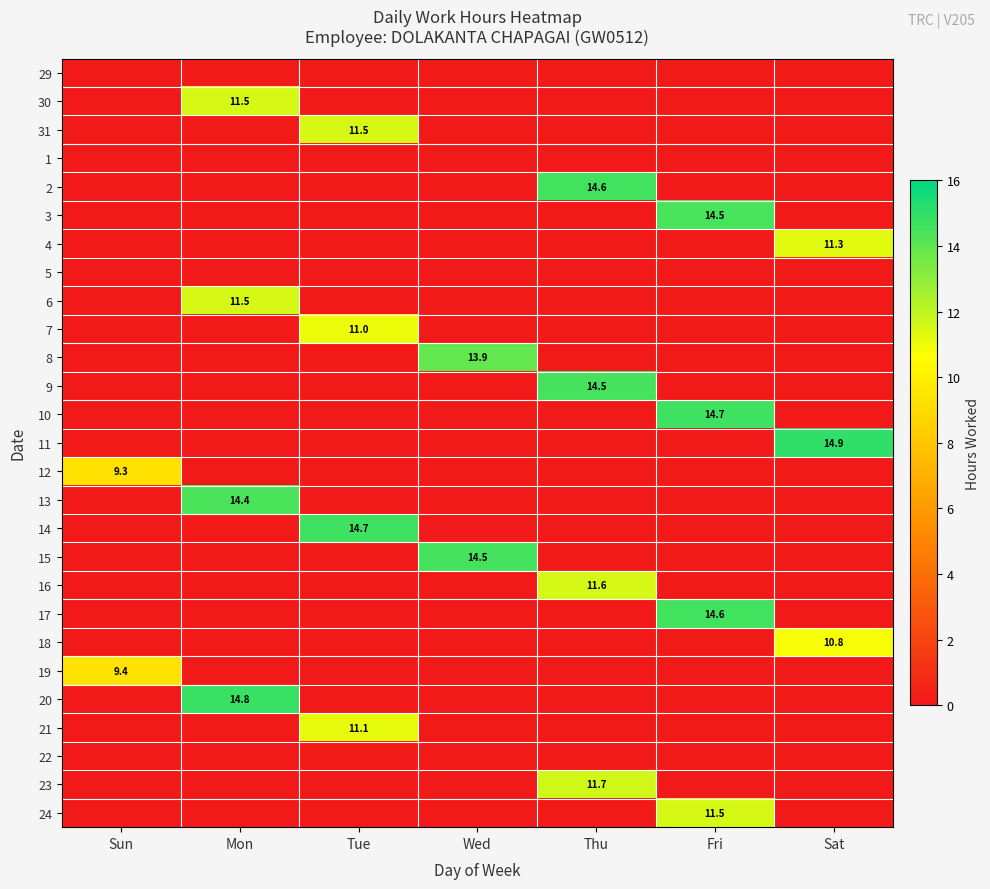

True or false: 23 has a value of 20.8 at Thu.

False